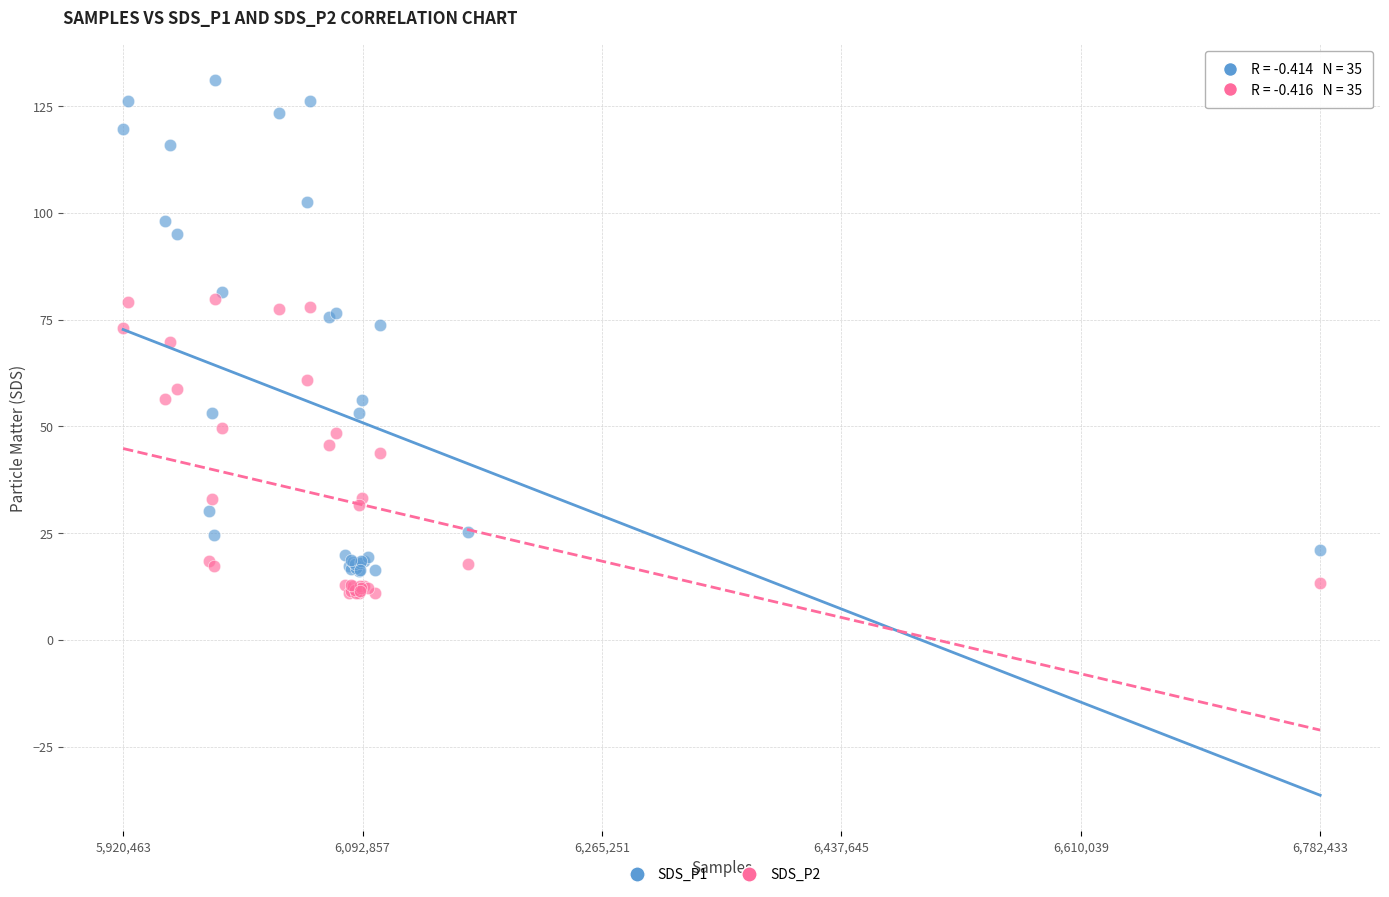

What are all the series names shown in the legend?

SDS_P1, SDS_P2